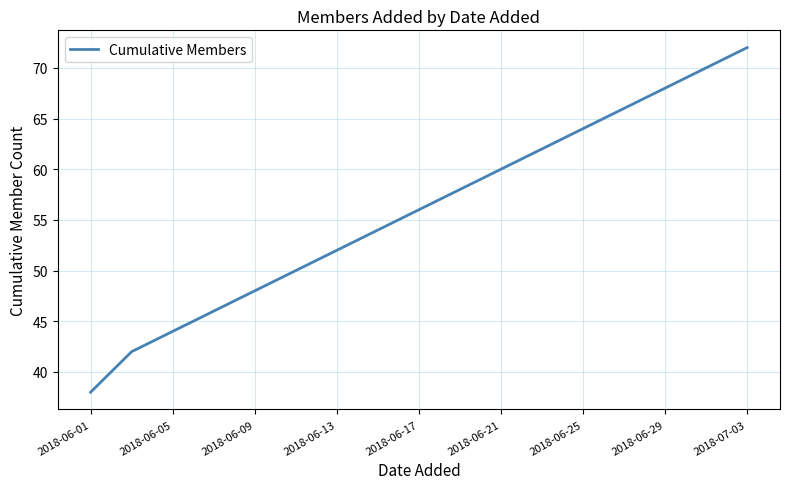

What is the difference between the maximum and minimum values?

34